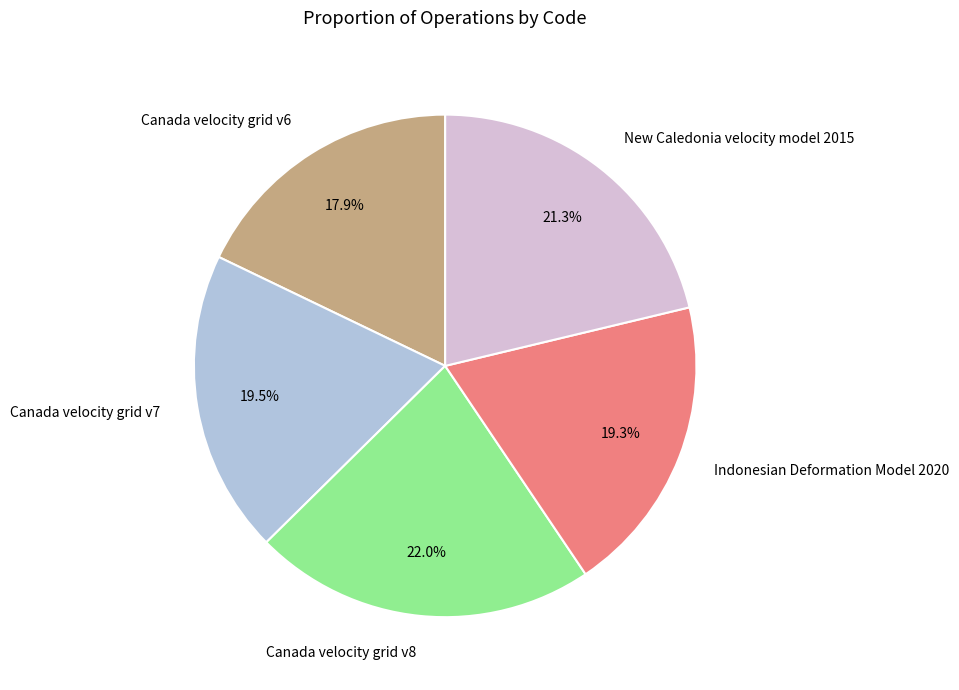

True or false: Canada velocity grid v7 accounts for 33% of the total.

False